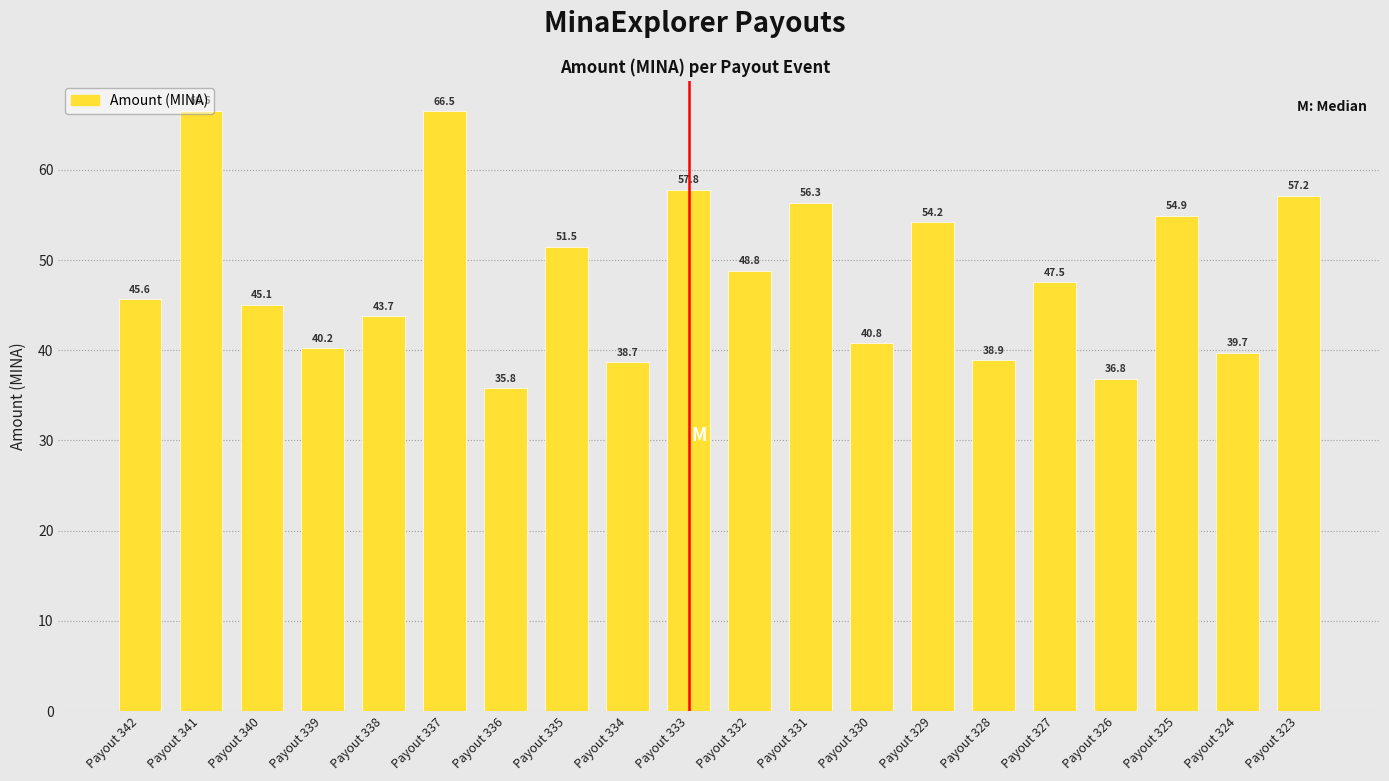

Approximately how many times larger is the value at Payout 324 compared to Payout 329?

0.7